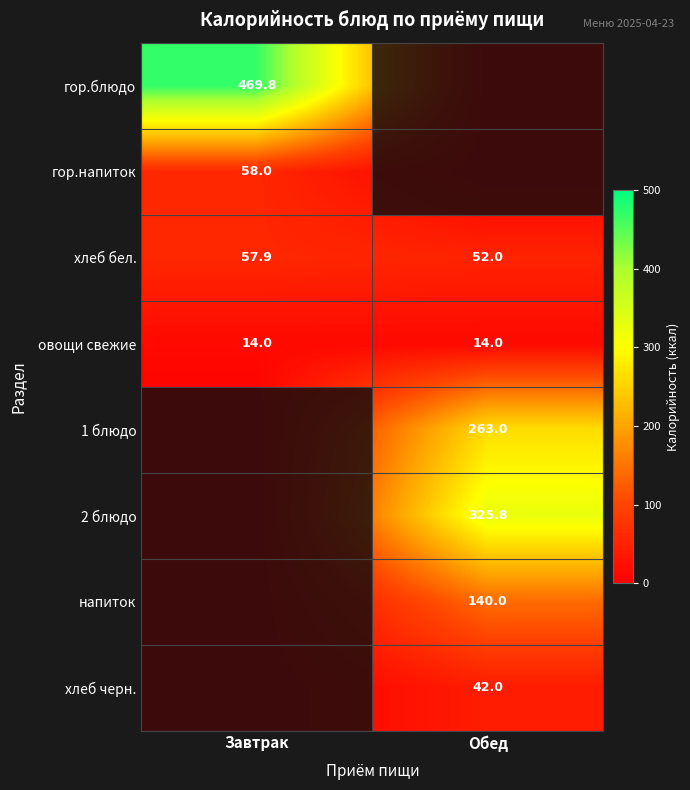

Is it true that гор.блюдо equals 469.8 at Завтрак?

True